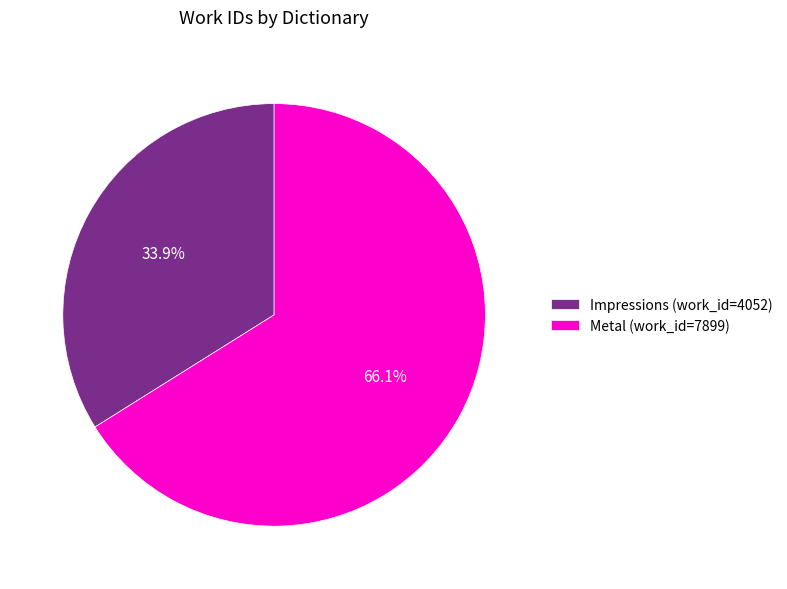

How many segments does this pie chart have?

2